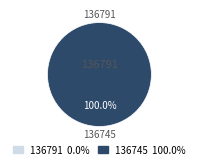

What percentage do 136791 and 136745 together represent?

100.0%